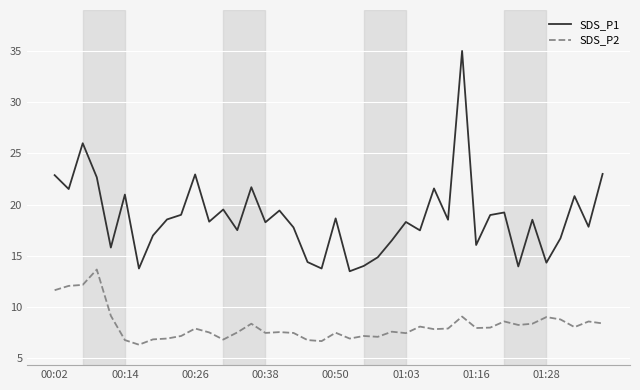

Which series has the largest range (max minus min)?

SDS_P1